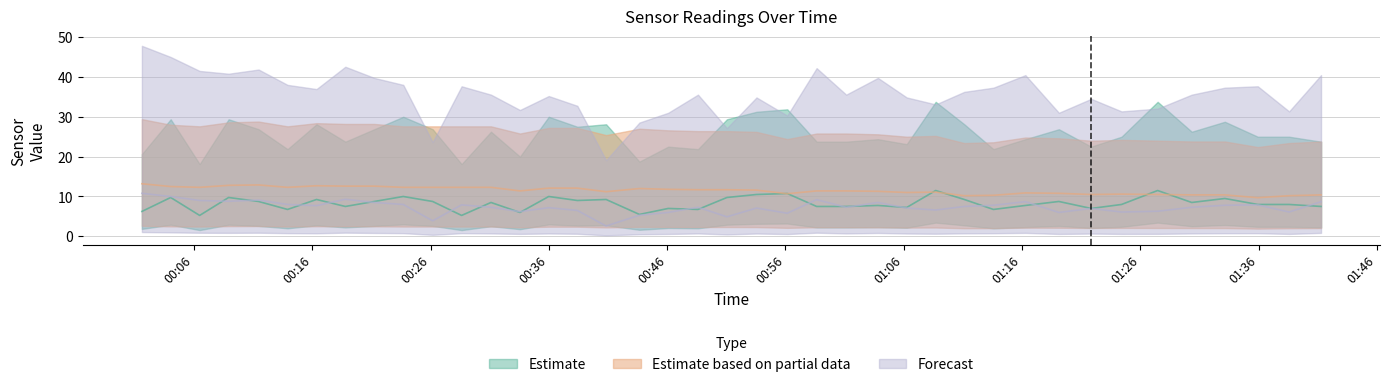

At how many categories does at least one series exceed 9?

40